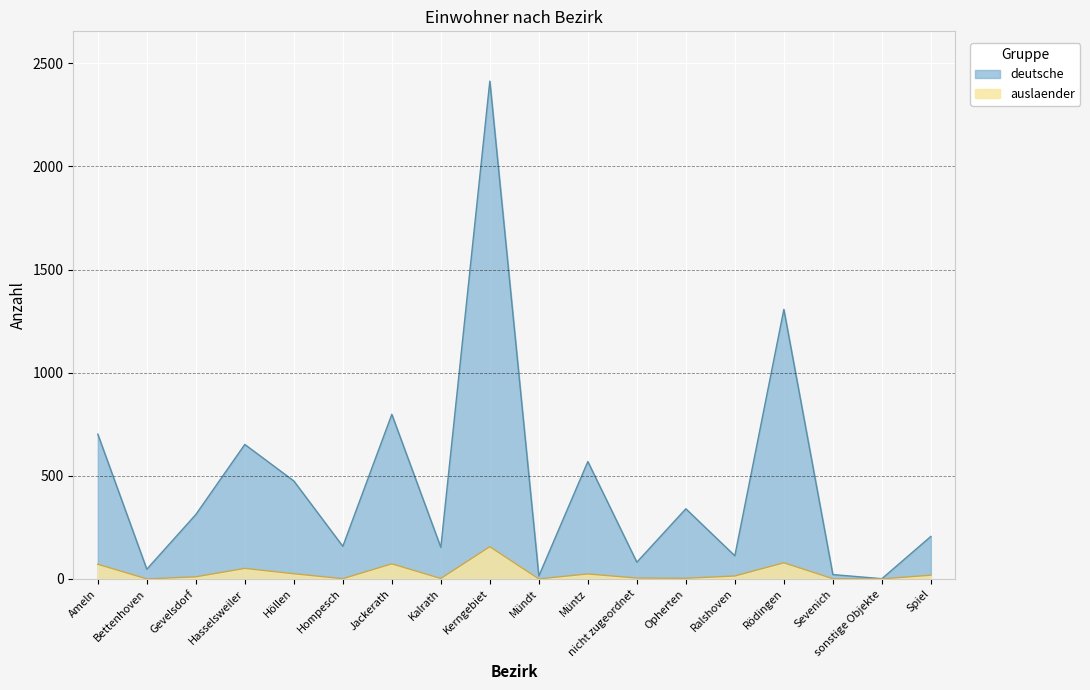

Rank the categories by auslaender value from lowest to highest.

Bettenhoven, Mündt, sonstige Objekte, Hompesch, Sevenich, Kalrath, Opherten, nicht zugeordnet, Gevelsdorf, Ralshoven, Spiel, Müntz, Höllen, Hasselsweiler, Ameln, Jackerath, Rödingen, Kerngebiet